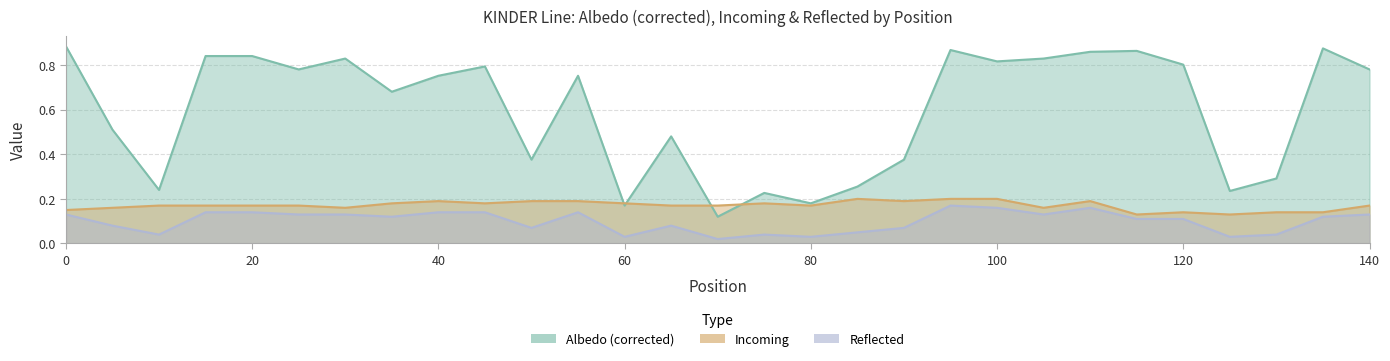

Reading left to right, list all the values displayed in this chart.

Albedo (corrected): 0.9	0.5	0.2	0.8	0.8	0.8	0.8	0.7	0.8	0.8	0.4	0.8	0.2	0.5	0.1	0.2	0.2	0.3	0.4	0.9	0.8	0.8	0.9	0.9	0.8	0.2	0.3	0.9	0.8
Incoming: 0.1	0.2	0.2	0.2	0.2	0.2	0.2	0.2	0.2	0.2	0.2	0.2	0.2	0.2	0.2	0.2	0.2	0.2	0.2	0.2	0.2	0.2	0.2	0.1	0.1	0.1	0.1	0.1	0.2
Reflected: 0.1	0.1	0.0	0.1	0.1	0.1	0.1	0.1	0.1	0.1	0.1	0.1	0.0	0.1	0.0	0.0	0.0	0.1	0.1	0.2	0.2	0.1	0.2	0.1	0.1	0.0	0.0	0.1	0.1